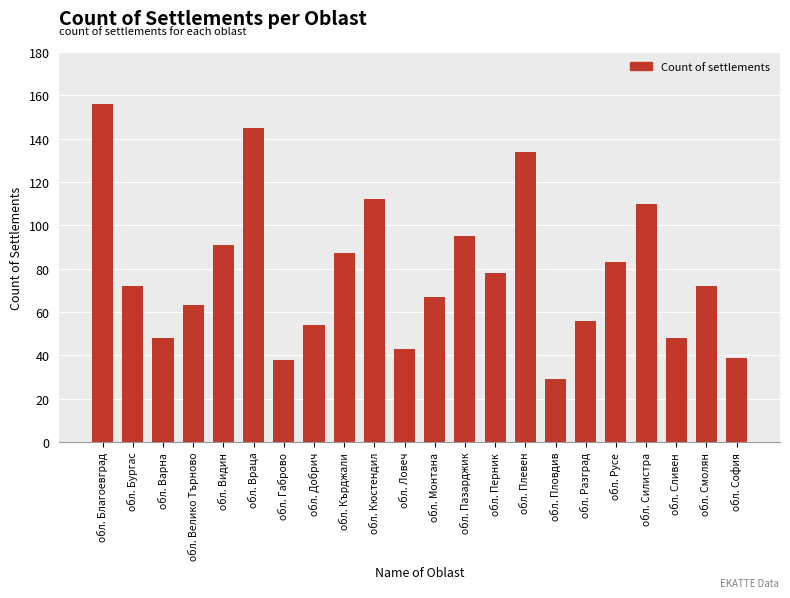

Are the bars grouped side by side (vs. stacked)?

No